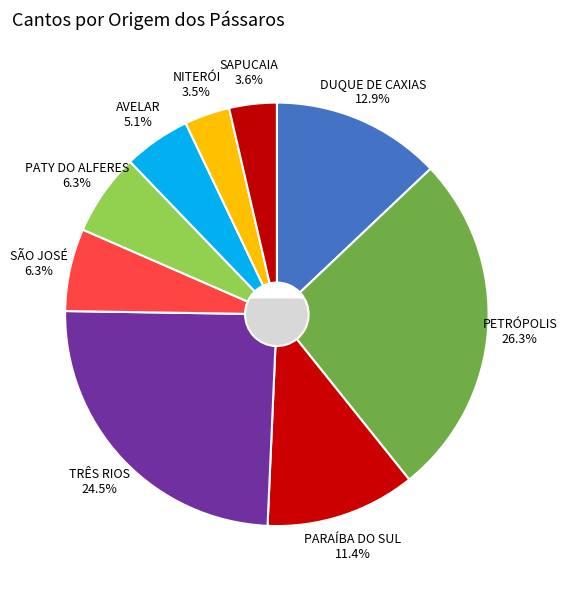

Rank the categories by value from highest to lowest.

PETRÓPOLIS, TRÊS RIOS, DUQUE DE CAXIAS, PARAÍBA DO SUL, SÃO JOSÉ, PATY DO ALFERES, AVELAR, SAPUCAIA, NITERÓI